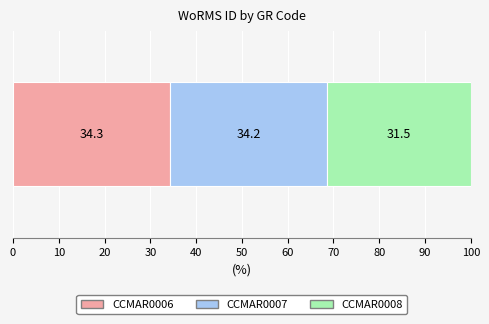

What is the highest value of the CCMAR0006 series?

34.3